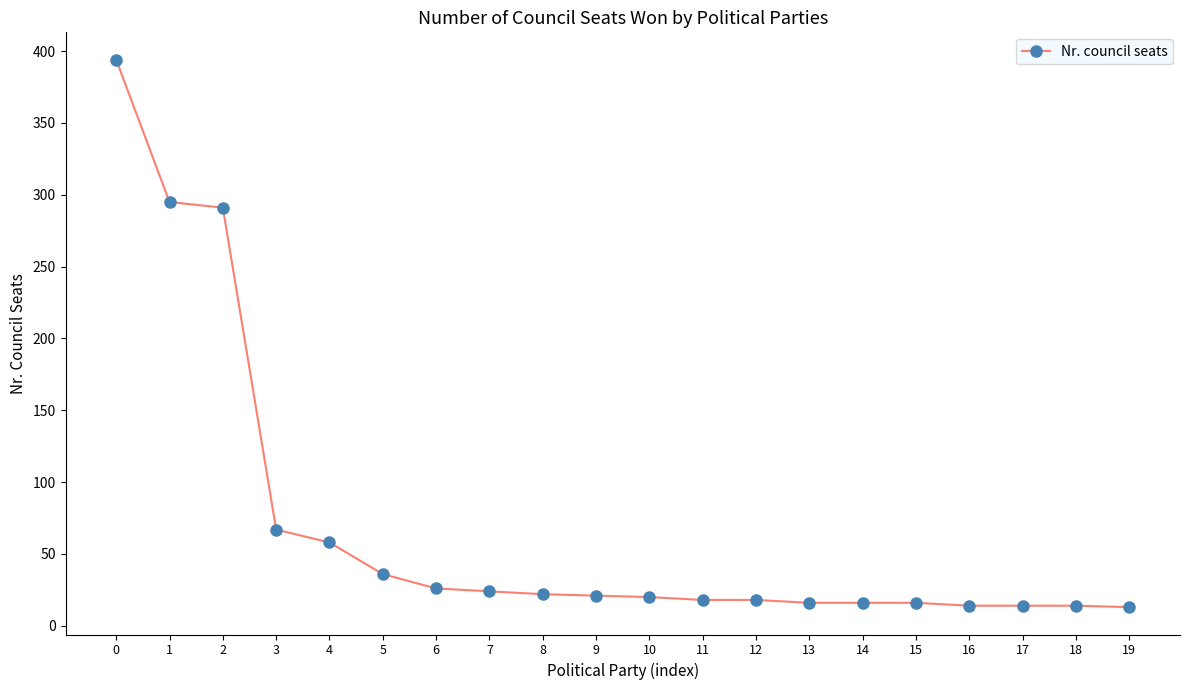

Is it true that the value at 7 is 11?

False